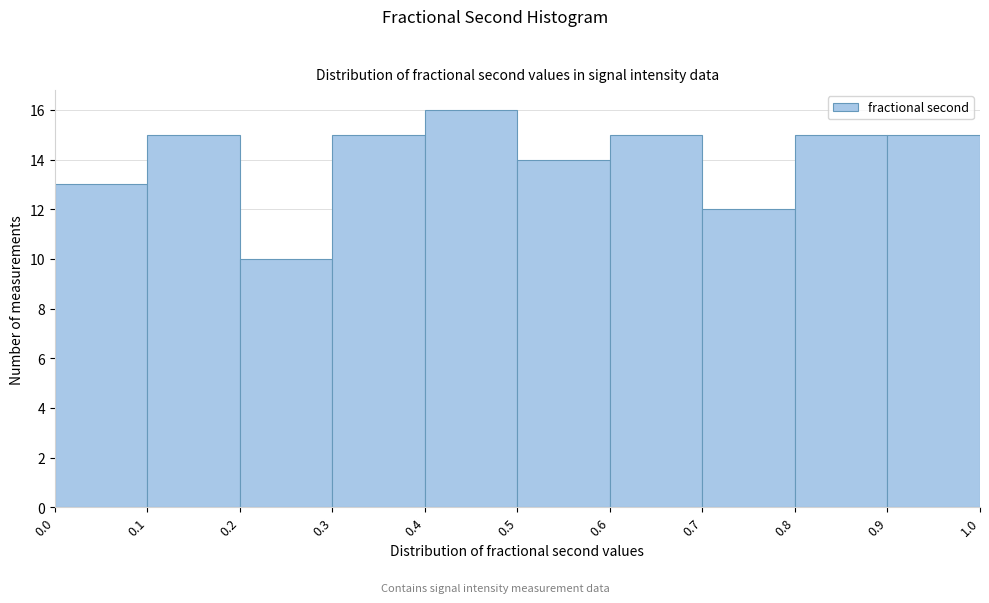

Reading left to right, list every bar in this chart as the range it spans on the x-axis followed by its height. The values are not printed on the chart, so give them approximately, as read against the axis.

0.0 to 0.1: 13
0.1 to 0.2: 15
0.2 to 0.3: 10
0.3 to 0.4: 15
0.4 to 0.5: 16
0.5 to 0.6: 14
0.6 to 0.7: 15
0.7 to 0.8: 12
0.8 to 0.9: 15
0.9 to 1.0: 15